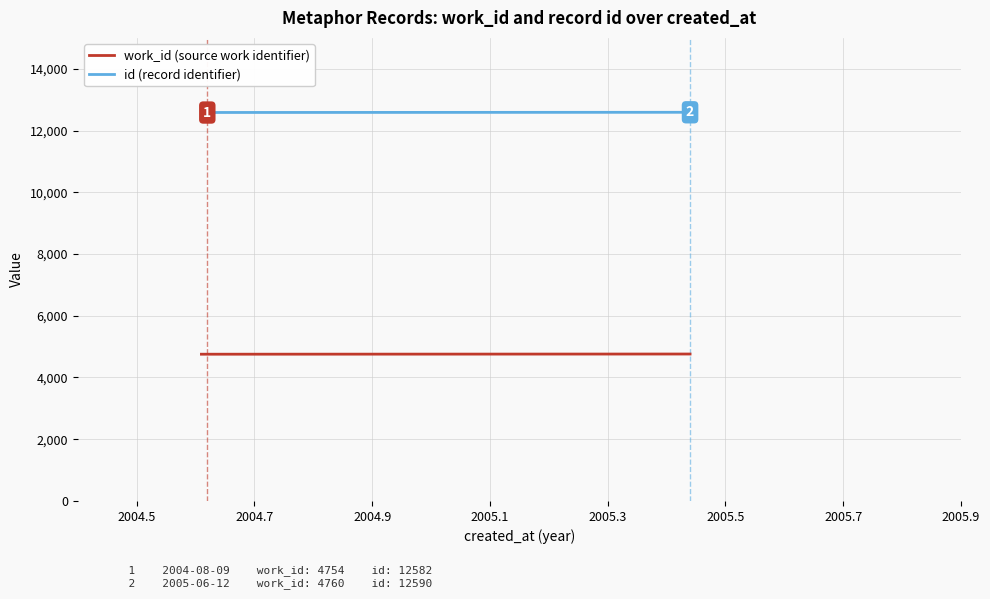

List the series in order of their overall mean, highest first.

id (record identifier), work_id (source work identifier)